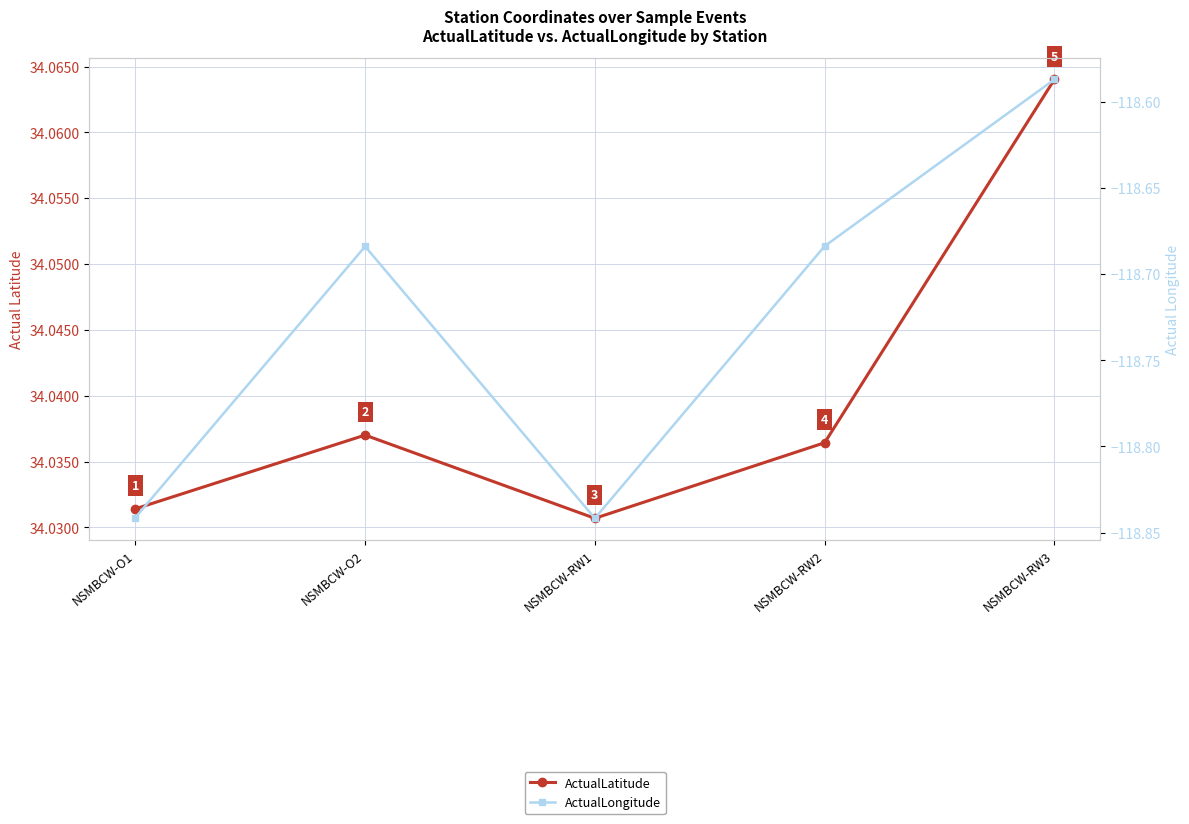

Reading left to right, extract all data points from this chart.

ActualLatitude: 34.0	34.0	34.0	34.0	34.1
ActualLongitude: -118.8	-118.7	-118.8	-118.7	-118.6